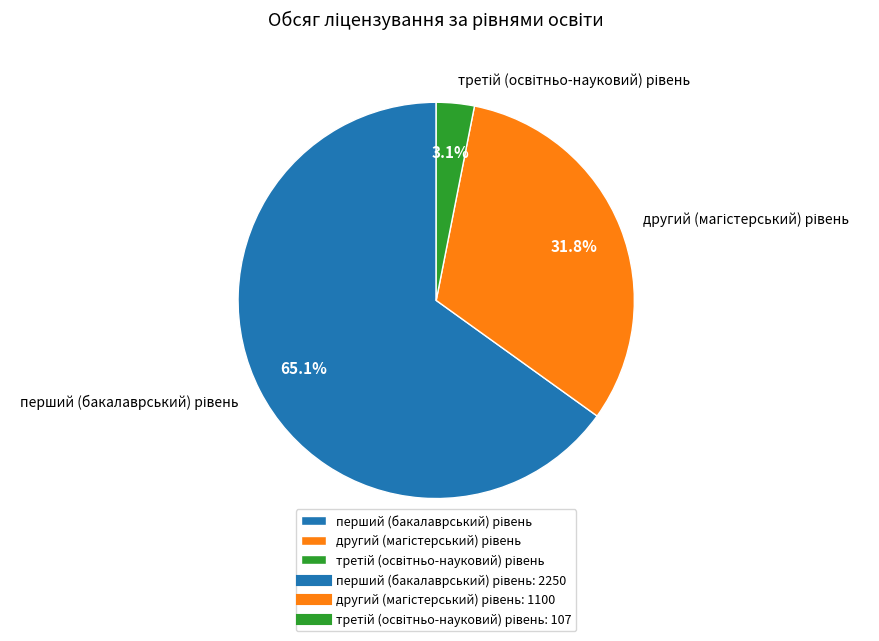

Is there a majority slice in this chart?

Yes